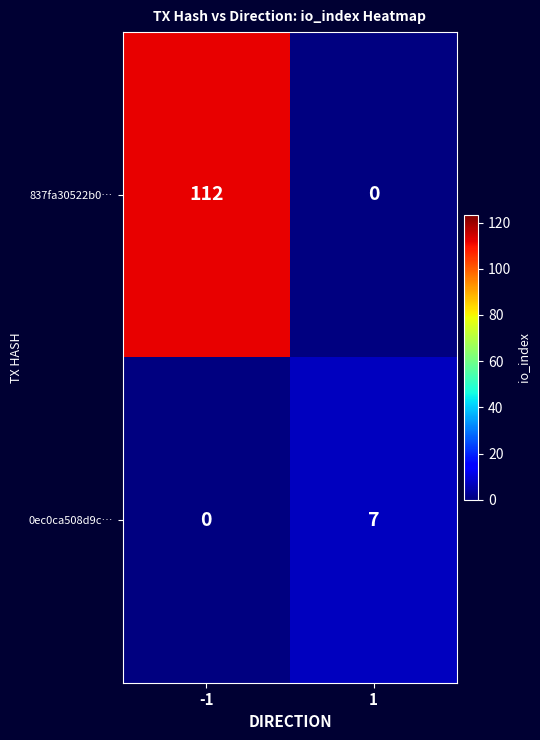

Rank the categories by 837fa30522b0… value from highest to lowest.

-1, 1